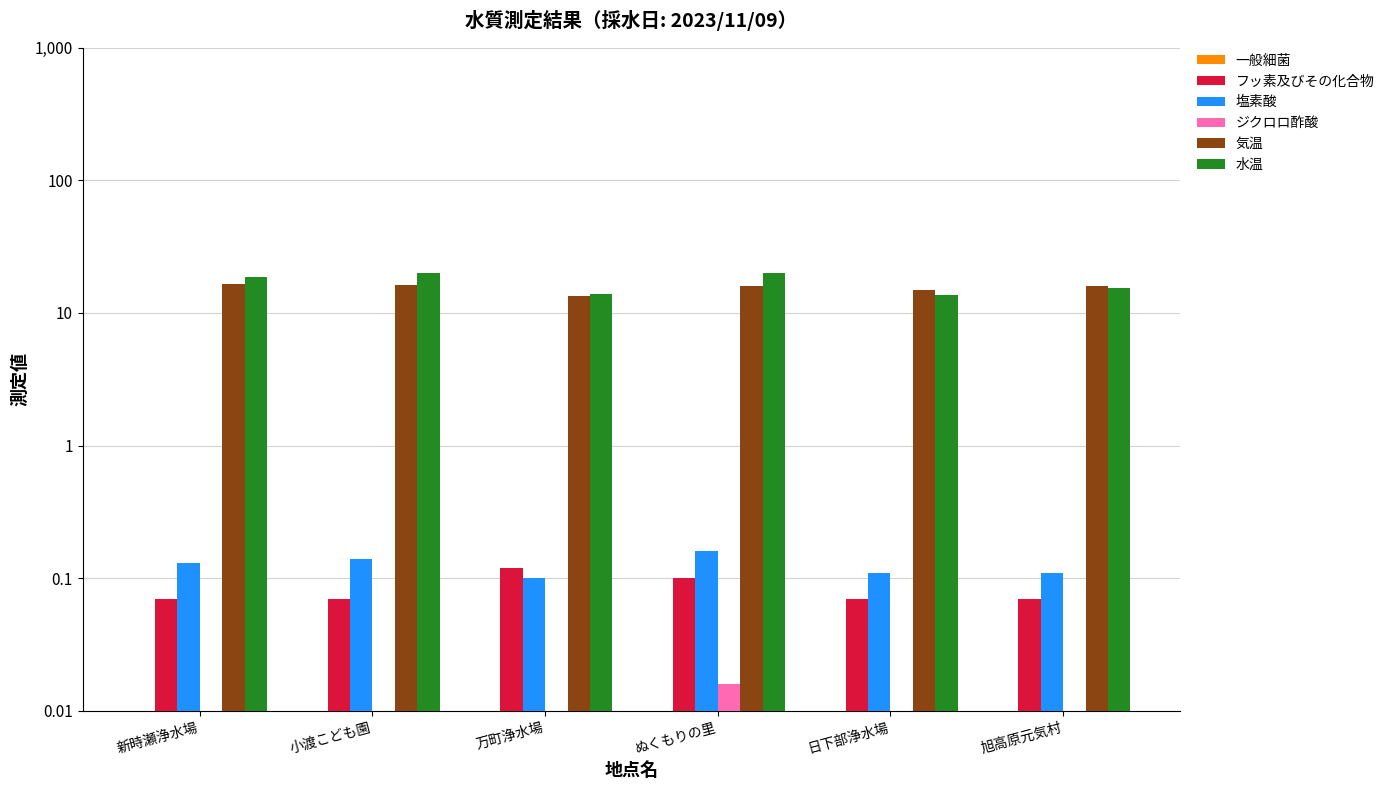

Reading right to left, what are all the values shown in this chart?

一般細菌: 旭高原元気村=0.0	日下部浄水場=0.0	ぬくもりの里=0.0	万町浄水場=0.0	小渡こども園=0.0	新時瀬浄水場=0.0
フッ素及びその化合物: 旭高原元気村=0.1	日下部浄水場=0.1	ぬくもりの里=0.1	万町浄水場=0.1	小渡こども園=0.1	新時瀬浄水場=0.1
塩素酸: 旭高原元気村=0.1	日下部浄水場=0.1	ぬくもりの里=0.2	万町浄水場=0.1	小渡こども園=0.1	新時瀬浄水場=0.1
ジクロロ酢酸: 旭高原元気村=0.0	日下部浄水場=0.0	ぬくもりの里=0.0	万町浄水場=0.0	小渡こども園=0.0	新時瀬浄水場=0.0
気温: 旭高原元気村=16.0	日下部浄水場=14.9	ぬくもりの里=16.0	万町浄水場=13.5	小渡こども園=16.2	新時瀬浄水場=16.5
水温: 旭高原元気村=15.5	日下部浄水場=13.7	ぬくもりの里=19.9	万町浄水場=13.9	小渡こども園=20.0	新時瀬浄水場=18.8